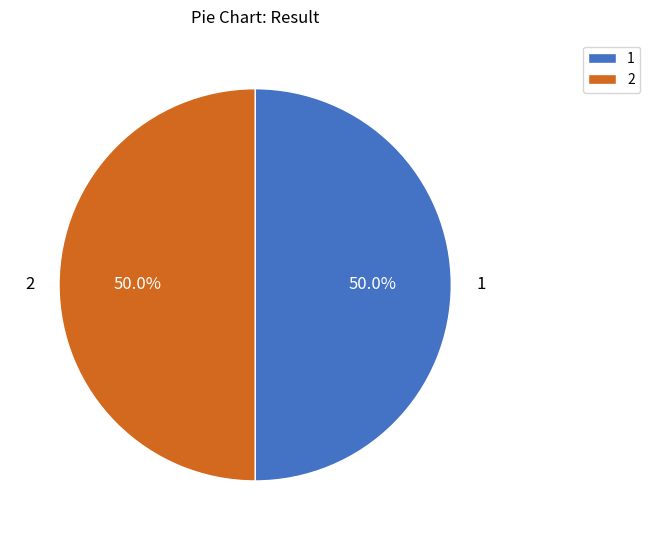

What is the ratio of the value at 1 to the value at 2?

1.0